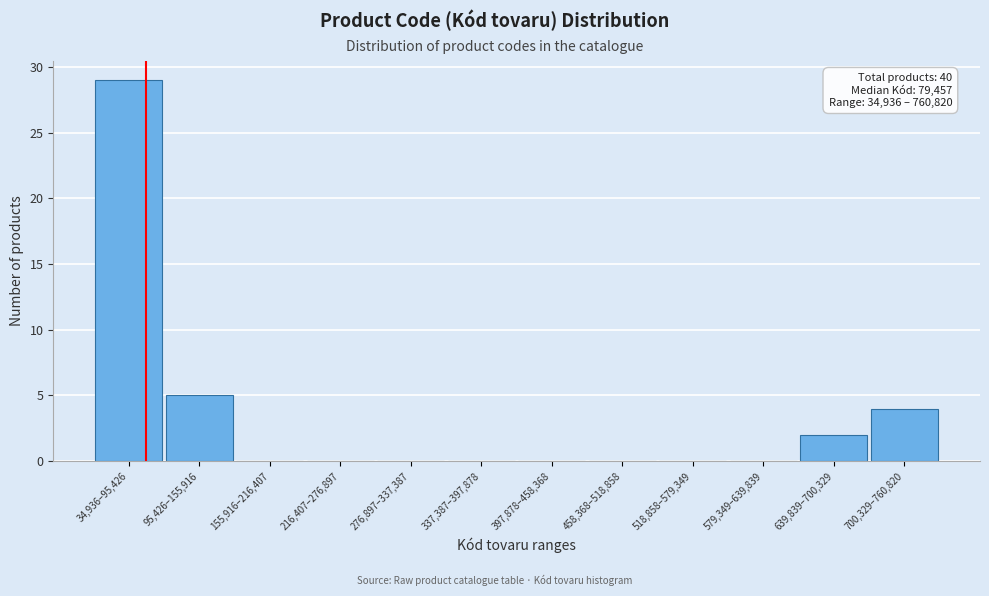

Reading left to right, list all the values displayed in this chart.

34,936–95,426=29	95,426–155,916=5	155,916–216,407=0	216,407–276,897=0	276,897–337,387=0	337,387–397,878=0	397,878–458,368=0	458,368–518,858=0	518,858–579,349=0	579,349–639,839=0	639,839–700,329=2	700,329–760,820=4